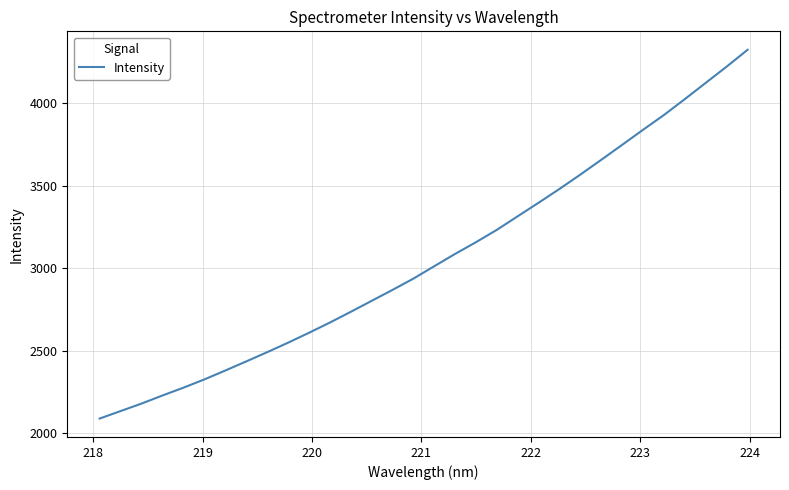

What is the smallest value displayed?

2089.0